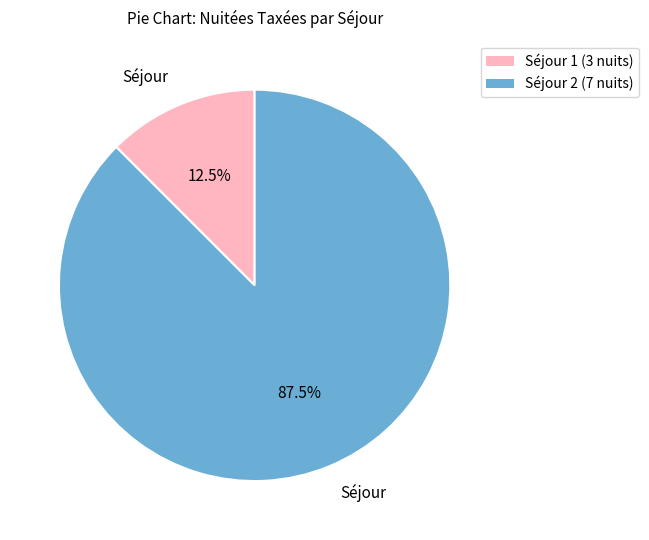

To the nearest percent, what is the average slice percentage?

50%